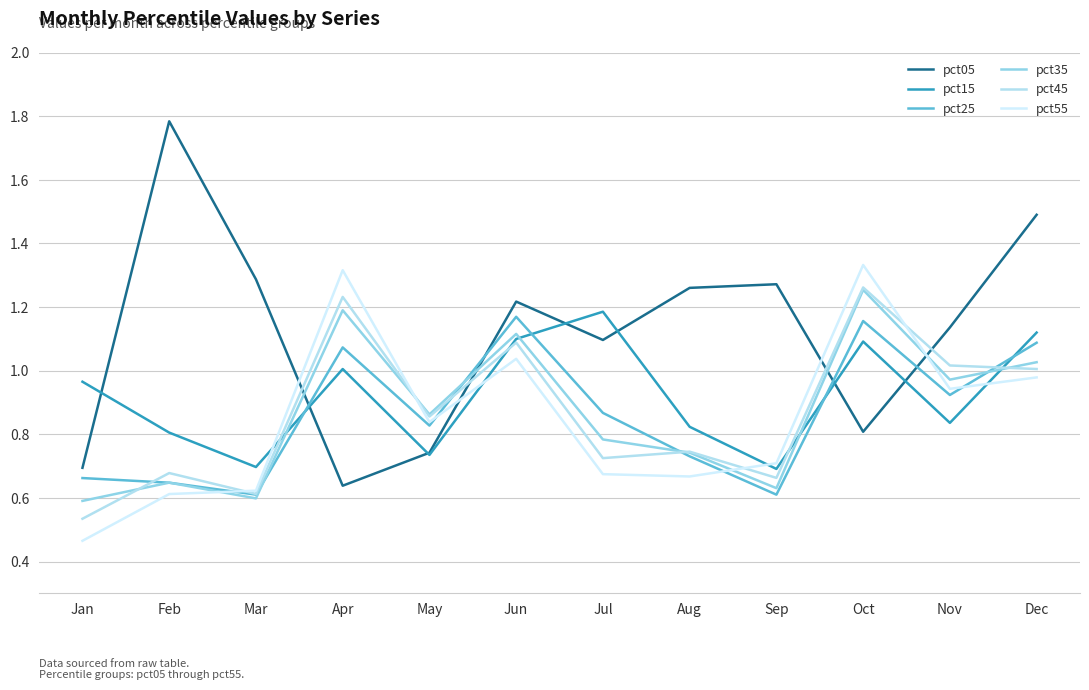

What is the difference between the pct45 values at Jan and Nov?

0.5